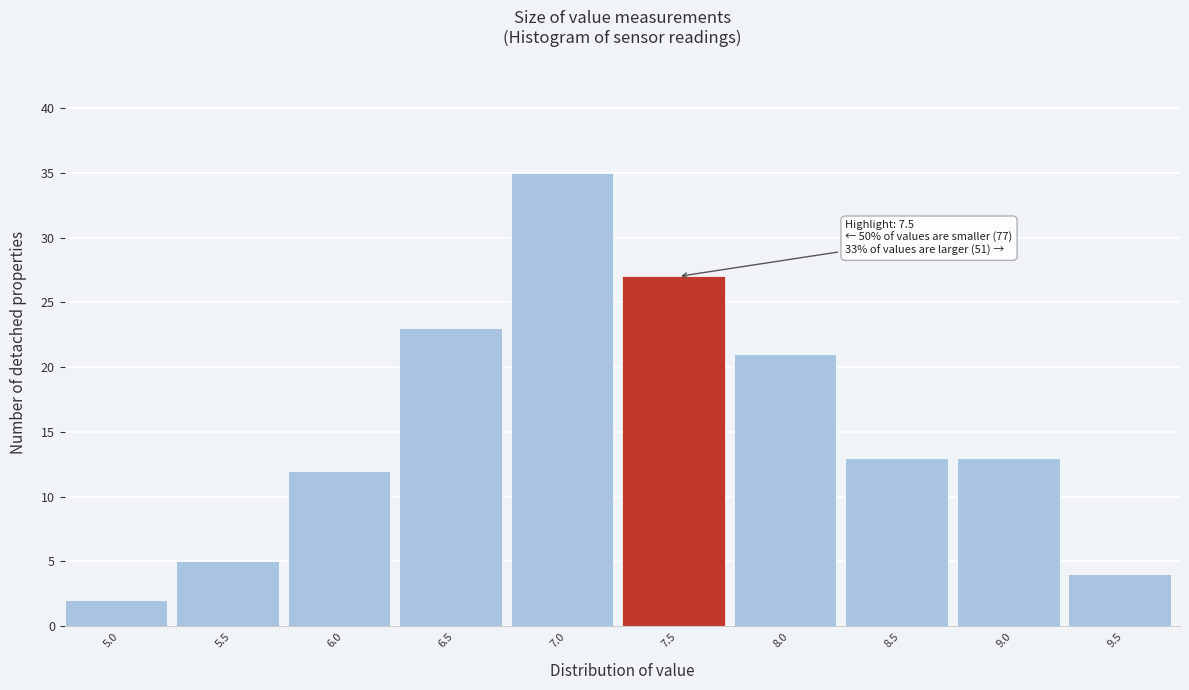

Reading left to right, extract all data points from this chart.

2	5	12	23	35	27	21	13	13	4